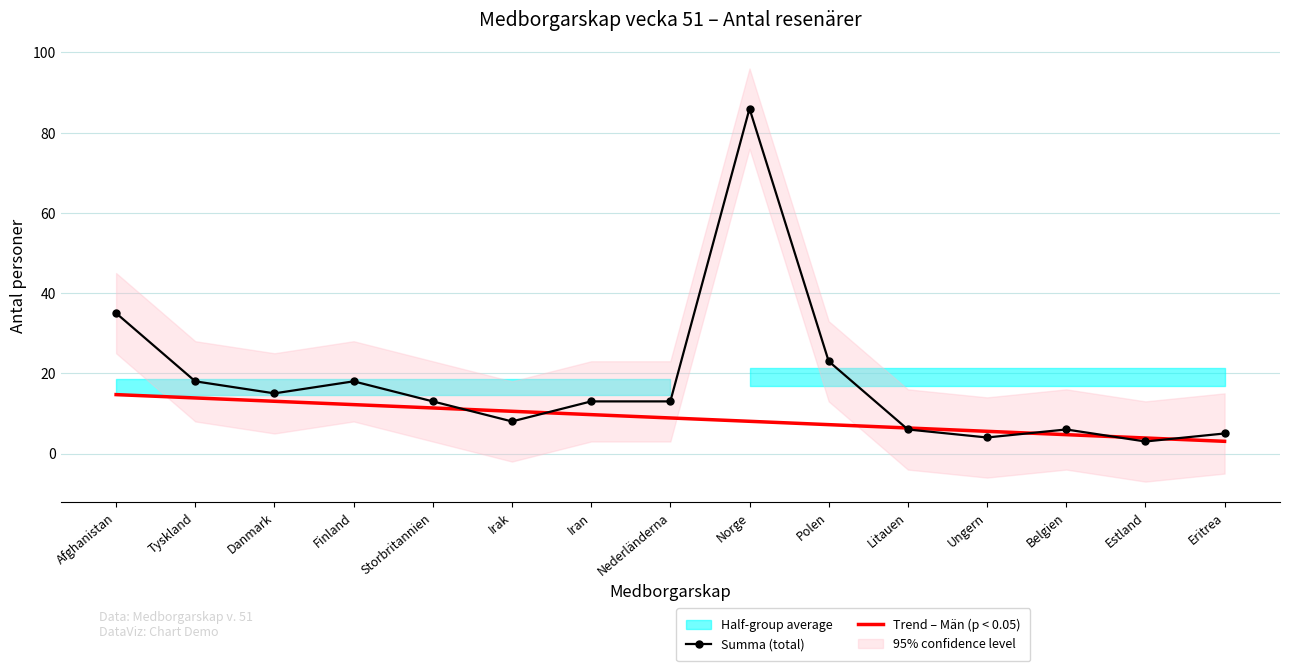

True or false: Trend – Män (p < 0.05) has more than 2 points higher than both neighbors.

False